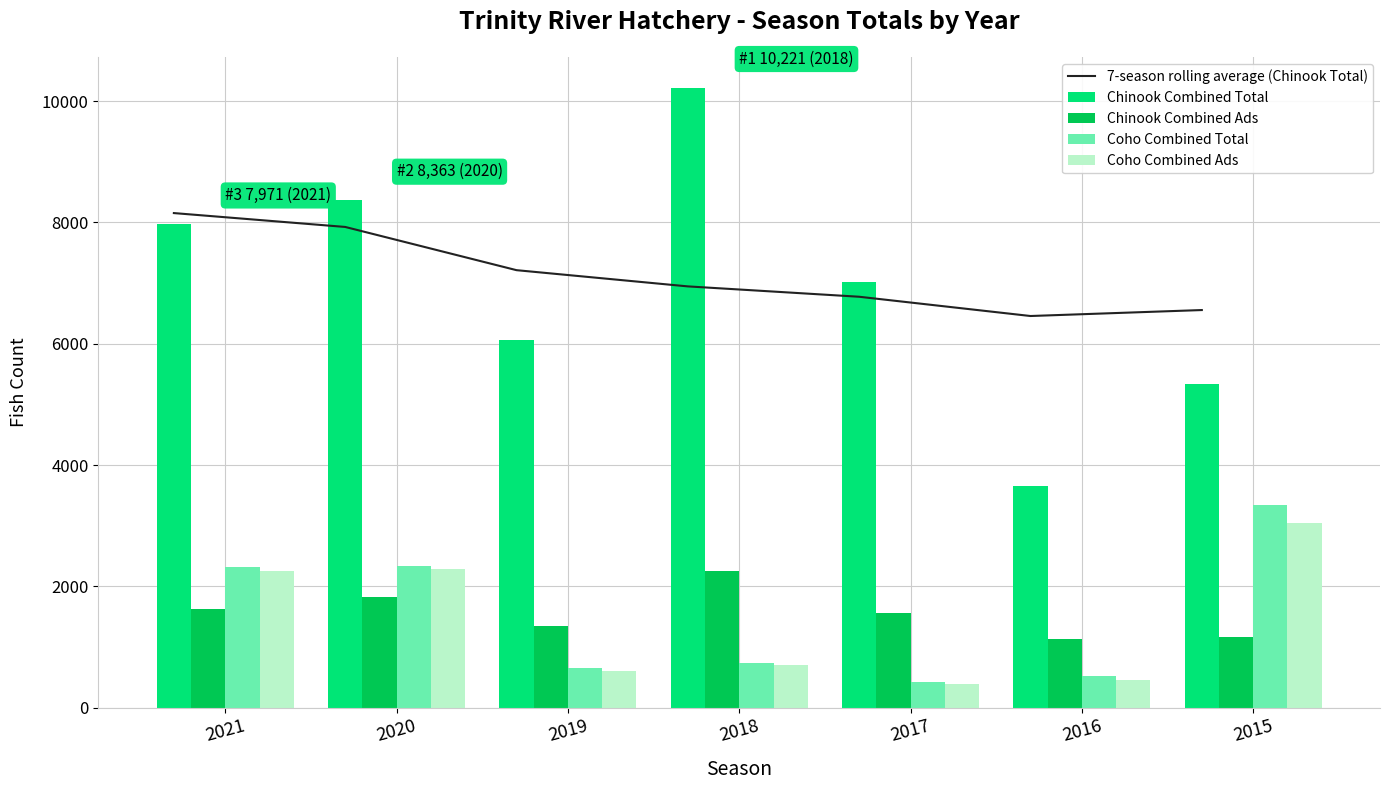

What is the maximum value shown in the chart?

10221.0